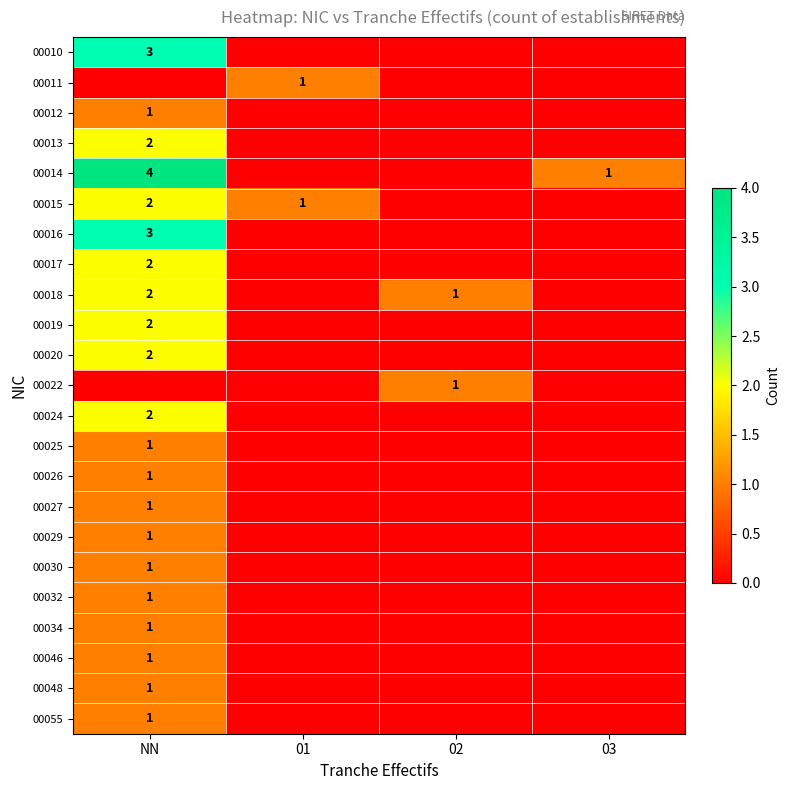

The value of 00011 at 01 is 1. True or false?

True